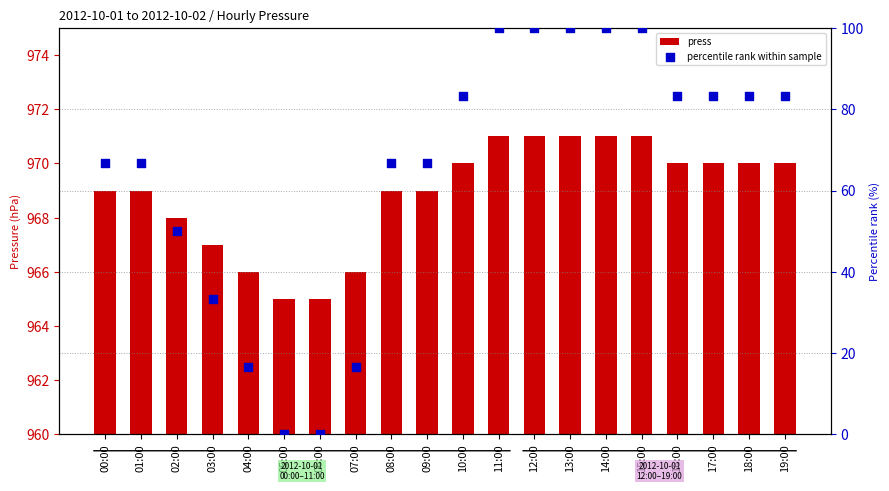

Which series reaches the maximum Y coordinate?

percentile rank within sample